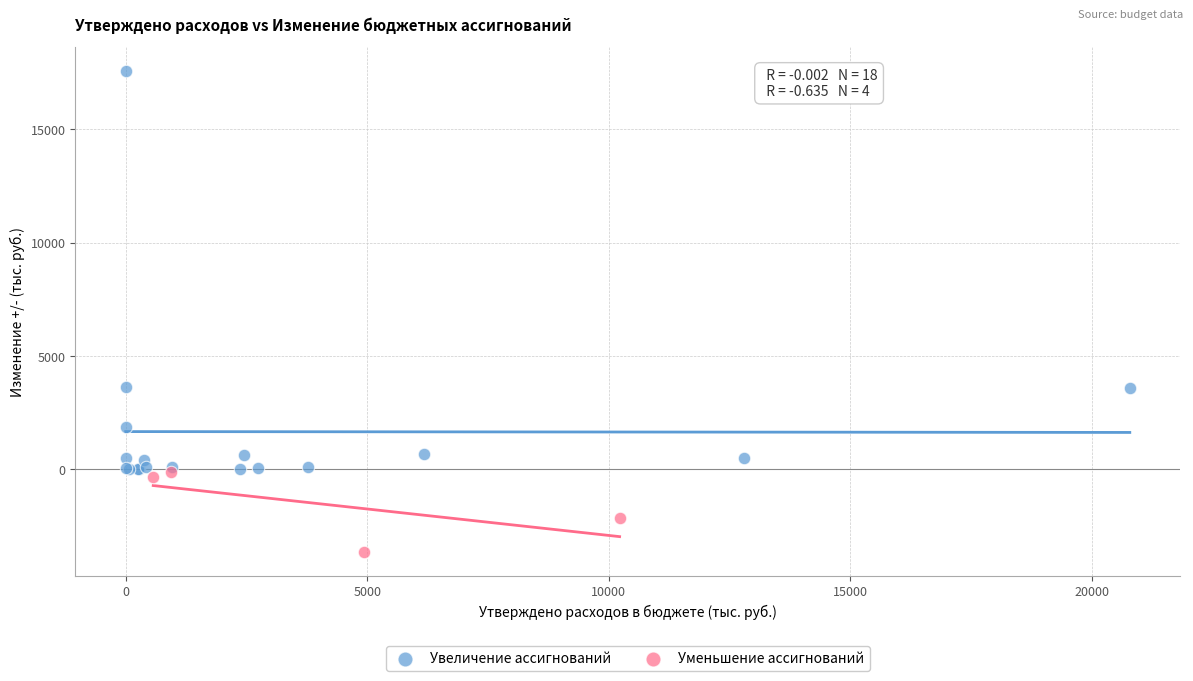

What are all the series names shown in the legend?

Увеличение ассигнований, Уменьшение ассигнований